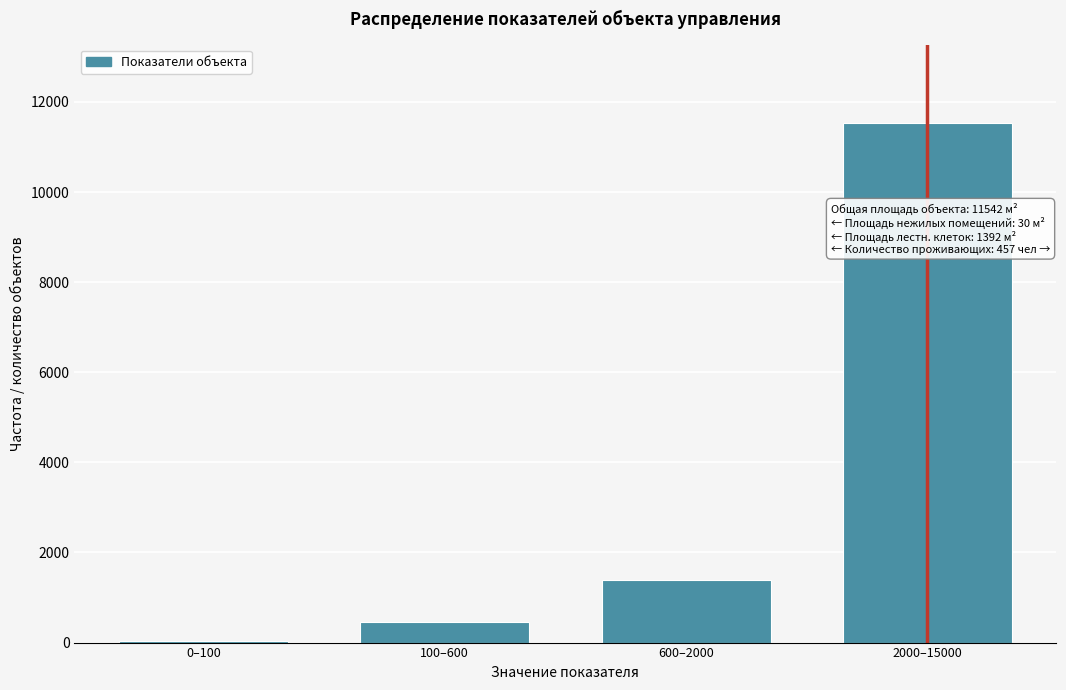

Reading left to right, list all the values displayed in this chart.

0–100=30	100–600=457	600–2000=1392	2000–15000=11542